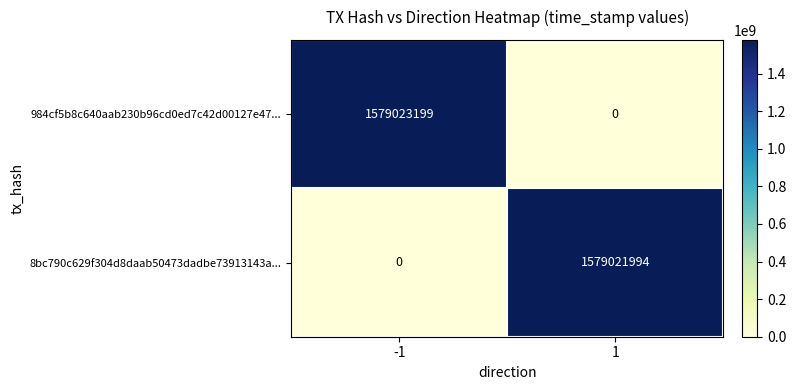

What is the sum of the 984cf5b8c640aab230b96cd0ed7c42d00127e47... values at -1 and 1?

1579023199